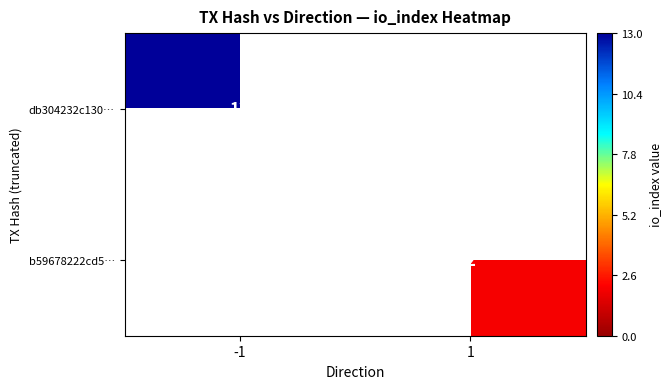

True or false: db304232c130… has a value of 13 at -1.

True